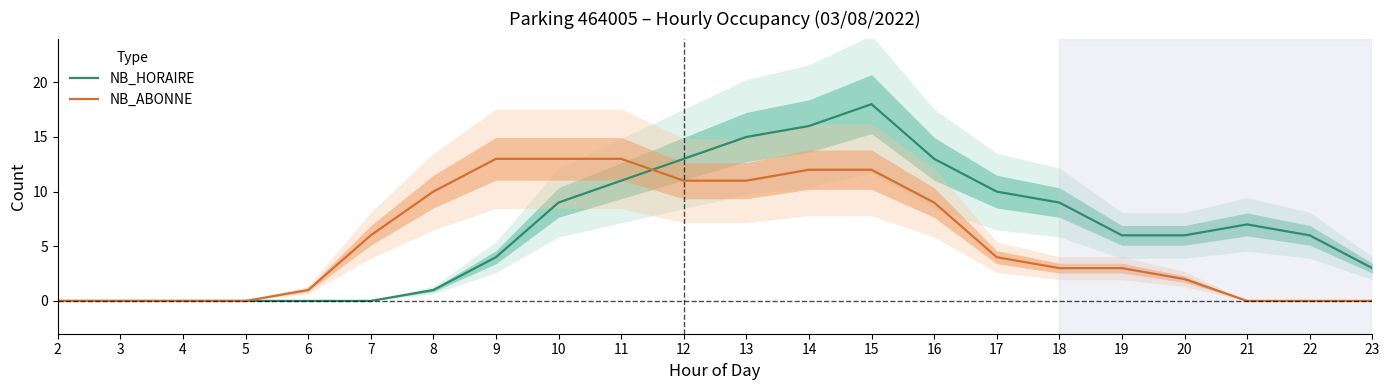

Rank the series by their average value, from lowest to highest.

NB_ABONNE, NB_HORAIRE